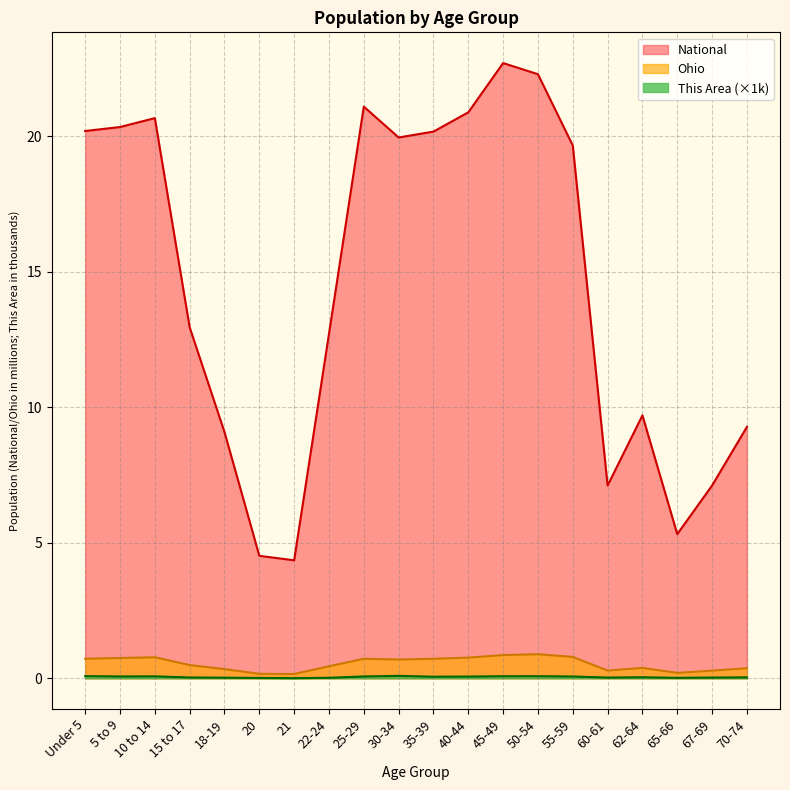

Which series has the widest spread of values?

National